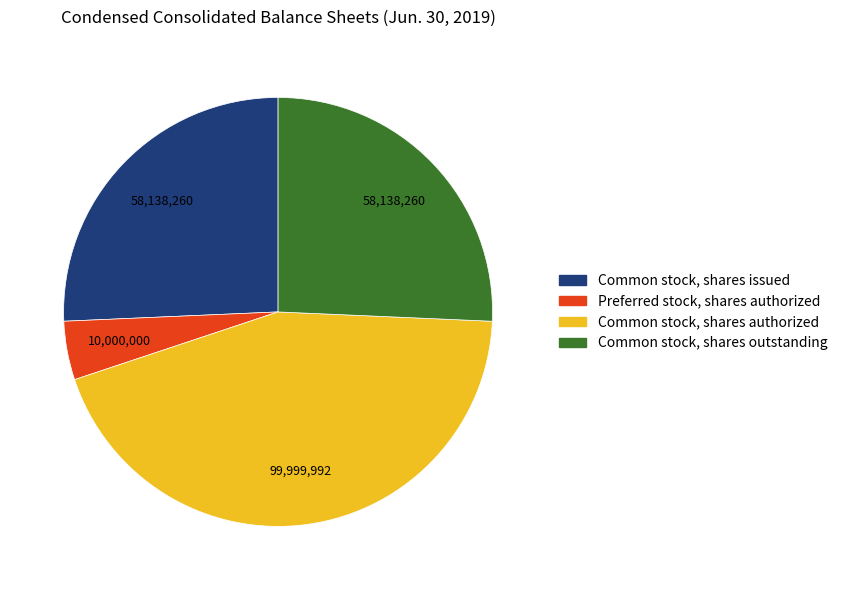

What is the smallest slice in the pie chart?

Preferred stock, shares authorized